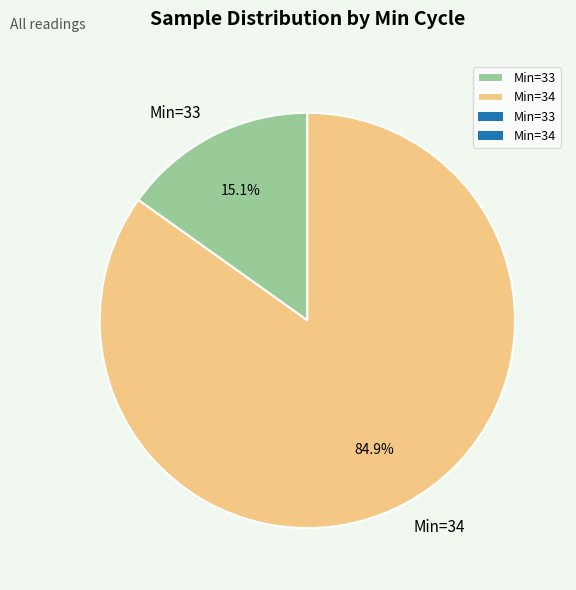

What percentage do Min=34 and Min=33 together represent?

100.0%